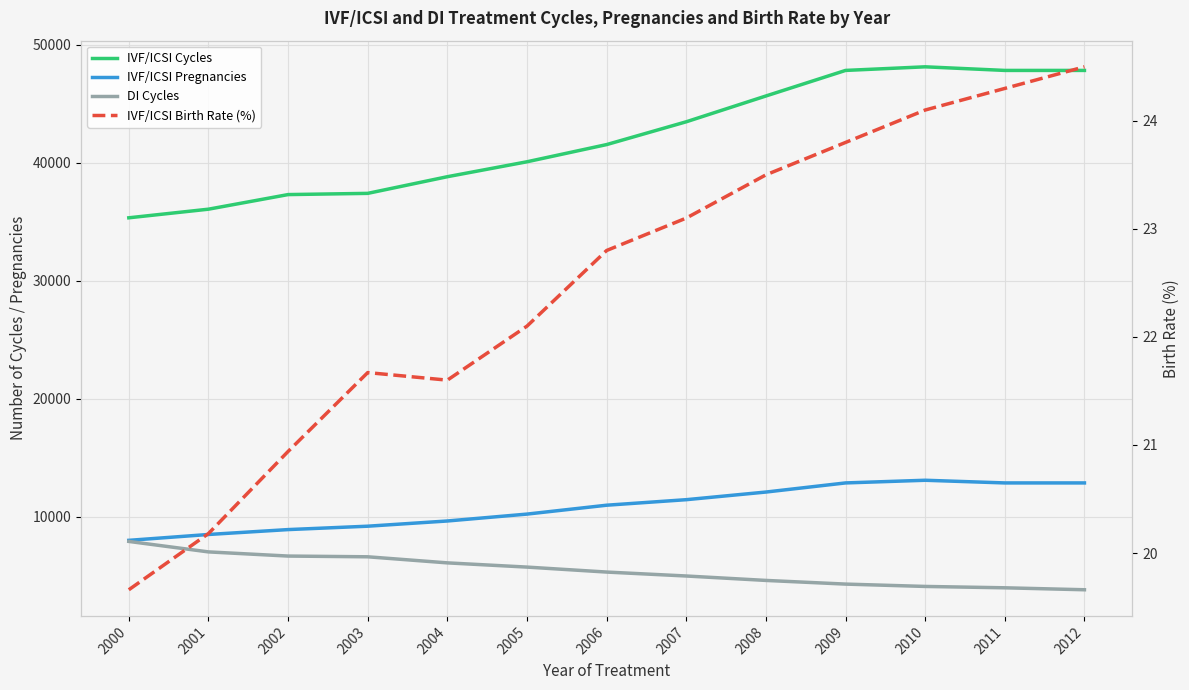

Reading left to right, list all the values displayed in this chart.

IVF/ICSI Cycles: 35349.0	36079.0	37317.0	37420.0	38832.0	40098.0	41555.0	43488.0	45674.0	47841.0	48147.0	47841.0	47841.0
IVF/ICSI Pregnancies: 8009.0	8506.0	8921.0	9208.0	9650.0	10234.0	10987.0	11456.0	12103.0	12876.0	13102.0	12876.0	12876.0
DI Cycles: 7918.0	7030.0	6677.0	6615.0	6100.0	5742.0	5321.0	4987.0	4612.0	4301.0	4102.0	3987.0	3821.0
IVF/ICSI Birth Rate (%): 19.7	20.2	20.9	21.7	21.6	22.1	22.8	23.1	23.5	23.8	24.1	24.3	24.5